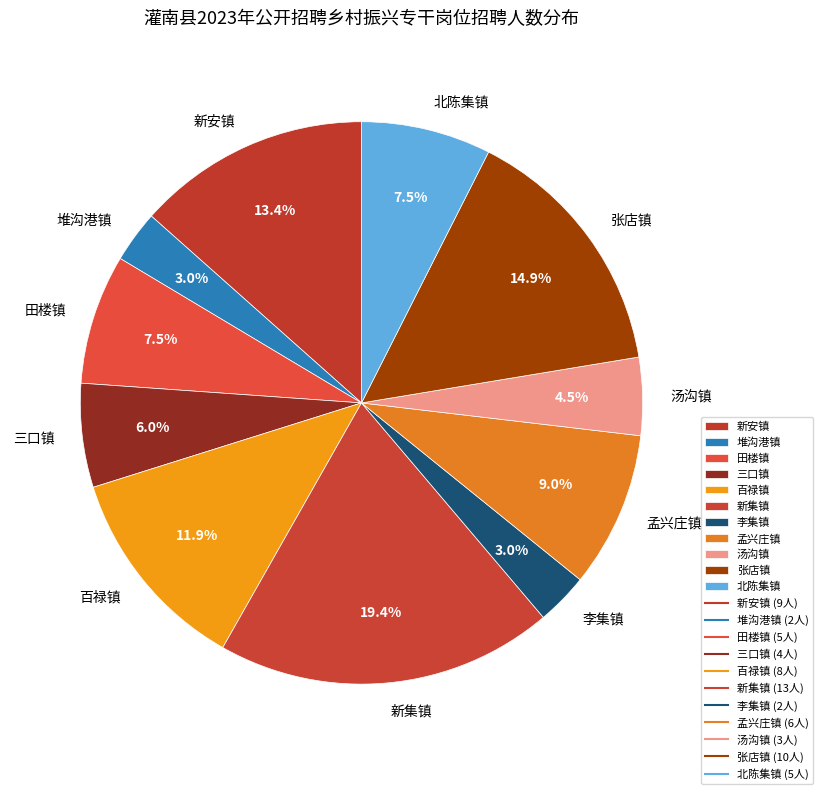

How many segments does this pie chart have?

11